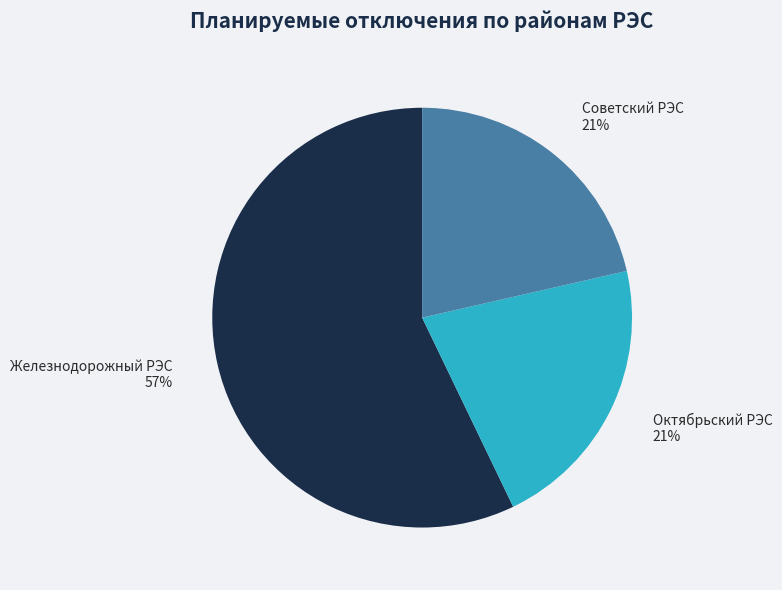

What is the largest slice in the pie chart?

Железнодорожный РЭС